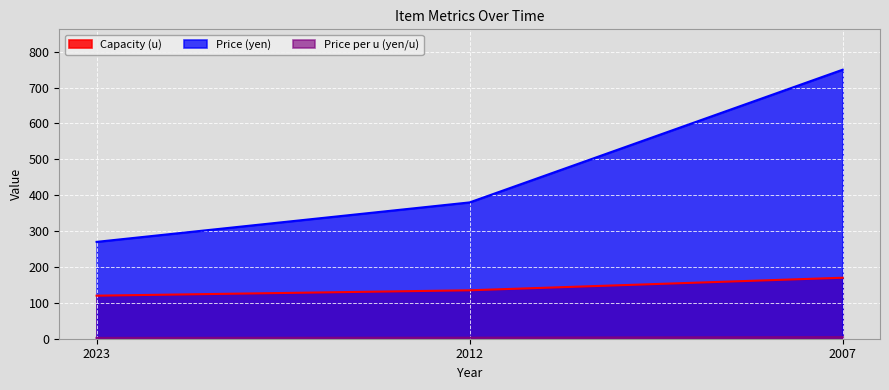

Which series has the largest range (max minus min)?

Price (yen)